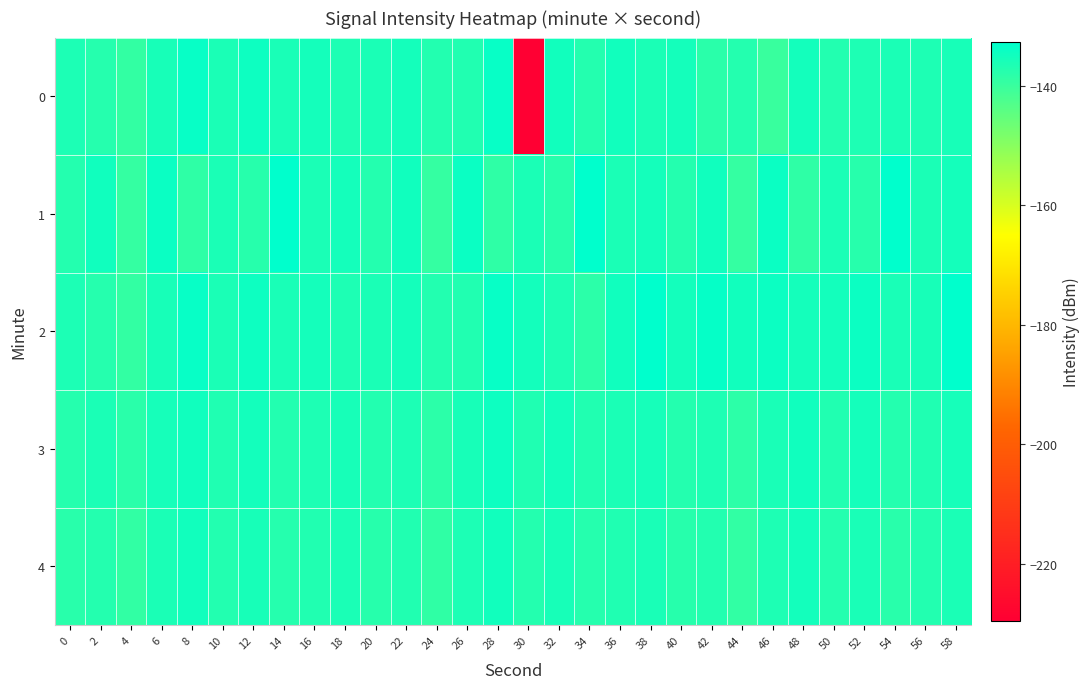

Reading right to left, transcribe all the data shown in this chart.

0: 58=-135.9	56=-136.6	54=-136.2	52=-136.6	50=-137.2	48=-135.3	46=-139.9	44=-137.3	42=-138.1	40=-135.5	38=-136.2	36=-135.0	34=-137.3	32=-135.1	30=-229.6	28=-133.8	26=-136.9	24=-137.1	22=-135.4	20=-136.3	18=-136.5	16=-135.4	14=-136.0	12=-134.6	10=-136.2	8=-133.7	6=-135.9	4=-139.3	2=-137.5	0=-136.4
1: 58=-135.5	56=-136.2	54=-132.8	52=-137.8	50=-136.2	48=-138.6	46=-134.2	44=-139.4	42=-134.9	40=-137.4	38=-135.5	36=-136.2	34=-132.8	32=-137.8	30=-136.2	28=-138.6	26=-134.2	24=-139.4	22=-134.9	20=-137.4	18=-135.5	16=-136.2	14=-132.8	12=-137.8	10=-136.2	8=-138.6	6=-134.2	4=-139.4	2=-134.9	0=-137.4
2: 58=-132.8	56=-135.9	54=-136.1	52=-134.4	50=-135.3	48=-135.5	46=-134.4	44=-135.0	42=-133.6	40=-135.2	38=-132.7	36=-134.9	34=-138.3	32=-136.5	30=-135.4	28=-133.8	26=-136.9	24=-137.1	22=-135.4	20=-136.3	18=-136.5	16=-135.4	14=-136.0	12=-134.6	10=-136.2	8=-133.7	6=-135.9	4=-139.3	2=-137.5	0=-136.4
3: 58=-135.7	56=-136.8	54=-137.4	52=-135.5	50=-136.9	48=-134.8	46=-136.1	44=-138.5	42=-136.6	40=-137.3	38=-135.6	36=-136.3	34=-137.0	32=-135.2	30=-136.7	28=-134.6	26=-135.9	24=-138.3	22=-136.4	20=-137.1	18=-135.8	16=-136.5	14=-137.2	12=-135.3	10=-136.8	8=-134.9	6=-135.7	4=-138.1	2=-136.2	0=-137.5
4: 58=-136.2	56=-137.2	54=-137.9	52=-136.0	50=-137.4	48=-135.3	46=-136.6	44=-139.0	42=-137.1	40=-137.8	38=-136.1	36=-136.8	34=-137.5	32=-135.8	30=-137.3	28=-135.1	26=-136.4	24=-138.8	22=-137.0	20=-137.7	18=-136.2	16=-136.9	14=-137.6	12=-135.8	10=-137.2	8=-135.0	6=-136.2	4=-139.1	2=-137.3	0=-138.0